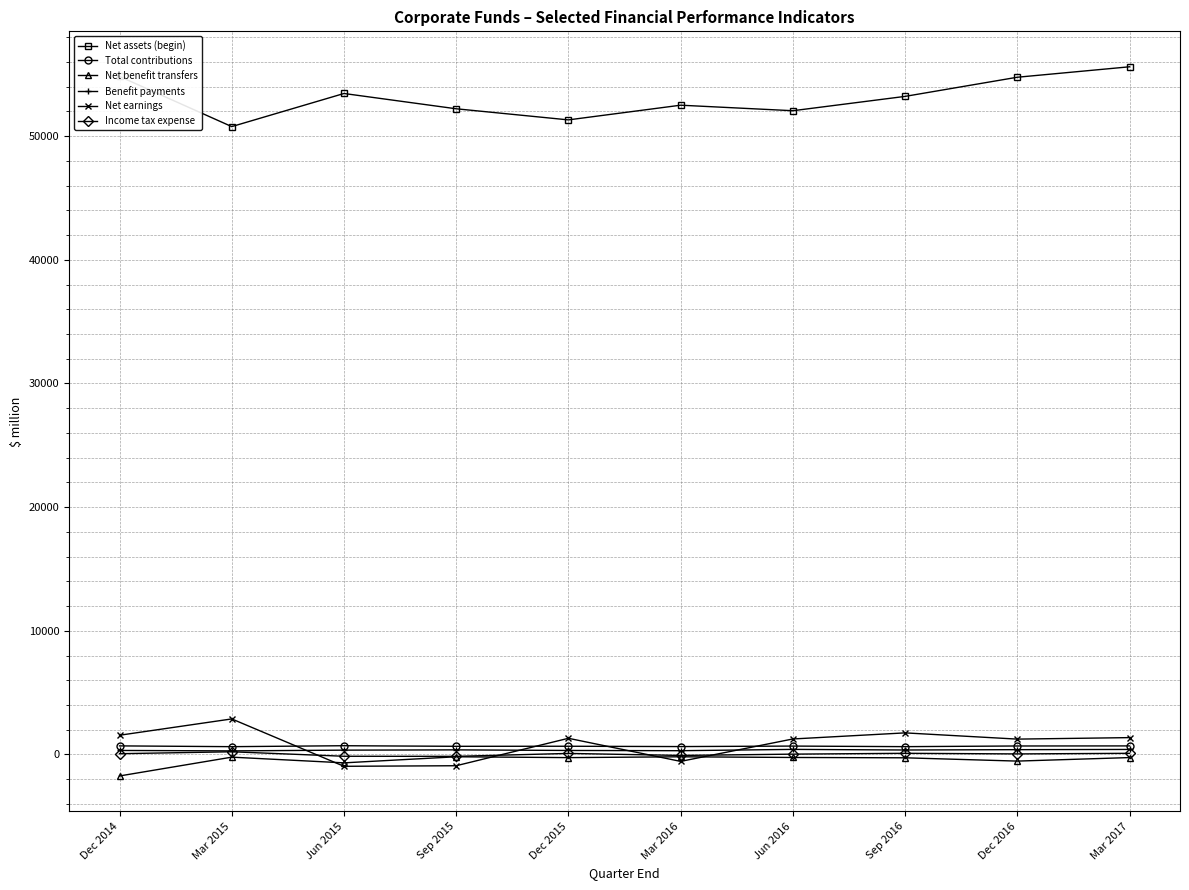

How many times do Benefit payments and Net earnings cross each other?

4